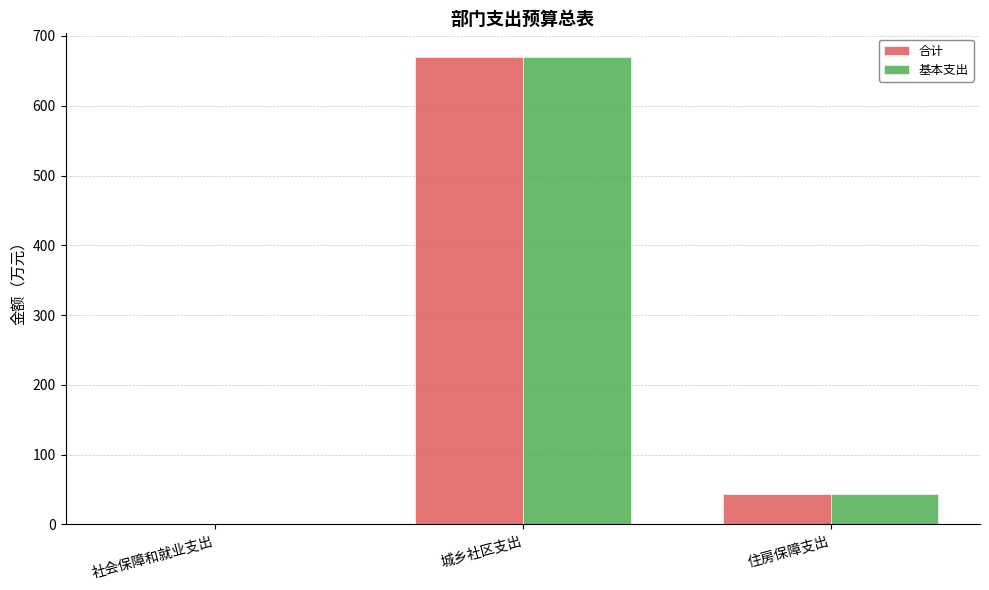

What is the difference between the 基本支出 values at 城乡社区支出 and 社会保障和就业支出?

669.9